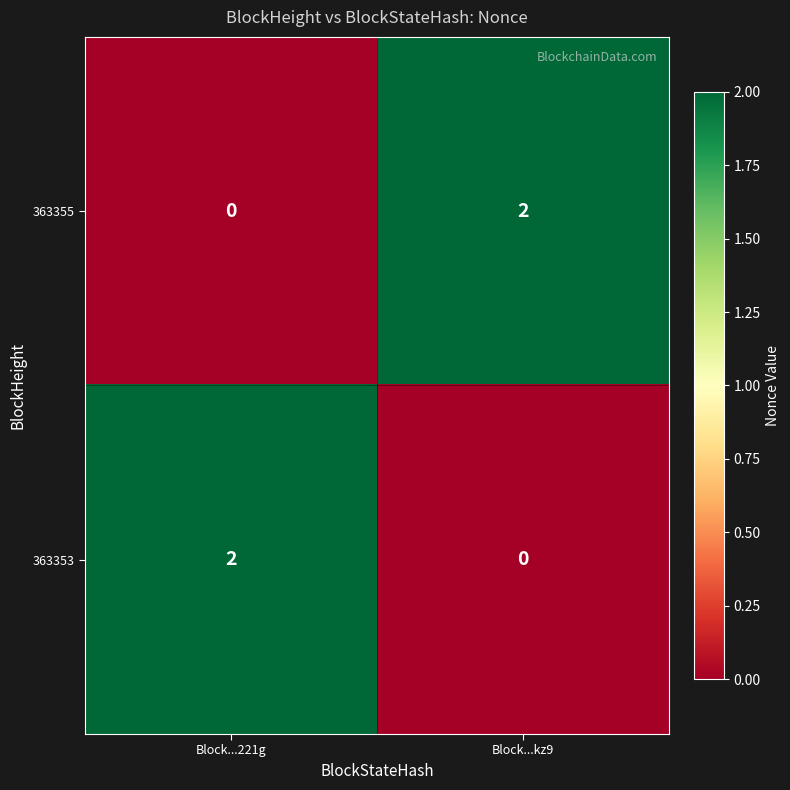

Reading left to right, list all the values displayed in this chart.

363355: 0	2
363353: 2	0